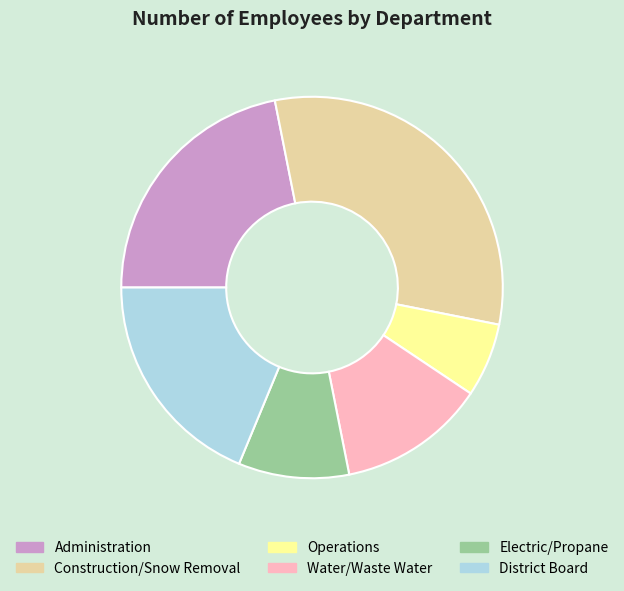

What is the ratio of the value at Operations to the value at Electric/Propane?

0.7